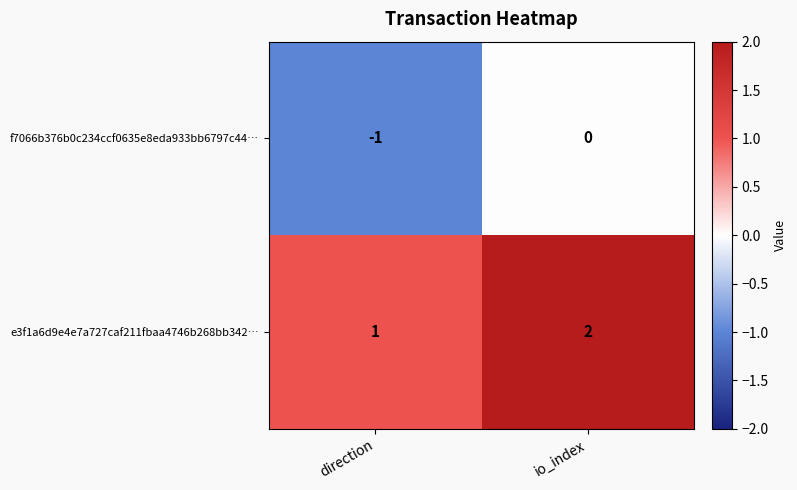

Which category has the lowest value in the e3f1a6d9e4e7a727caf211fbaa4746b268bb342… series?

direction